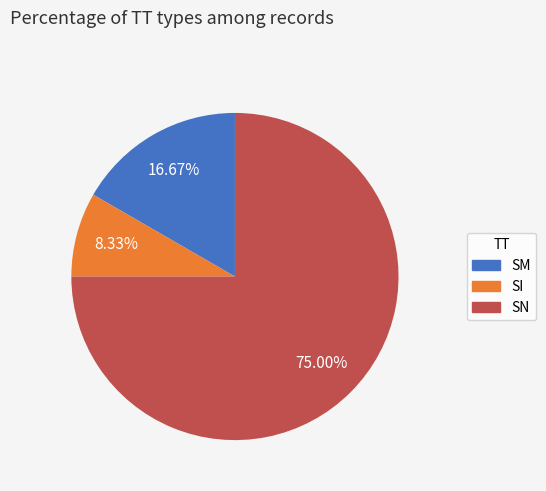

To the nearest percent, what is the combined percentage of SN and SM?

92%